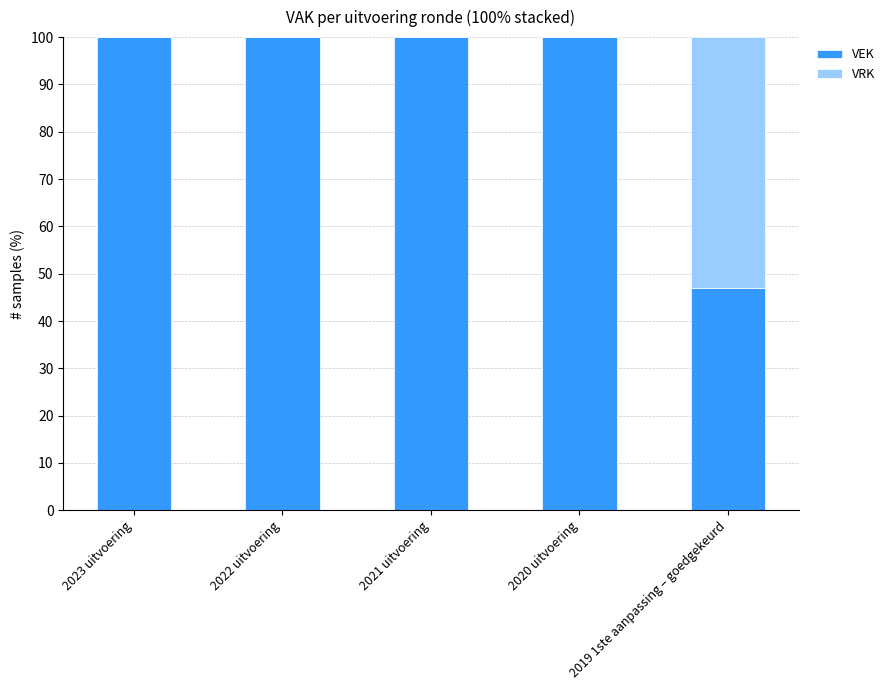

What is the highest value of the VEK series?

100.0